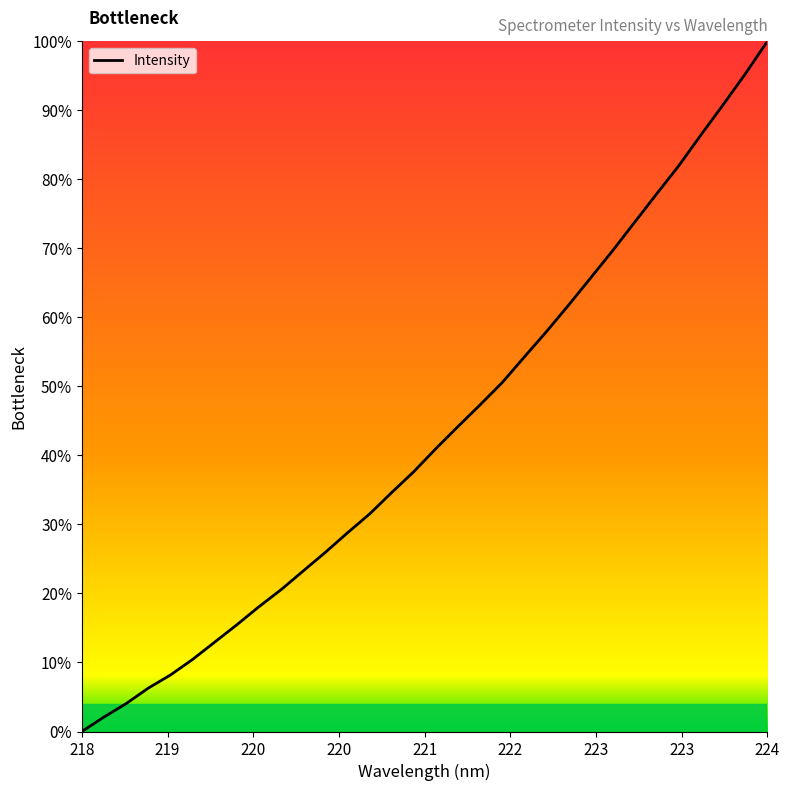

What is the maximum value shown in the chart?

100.0